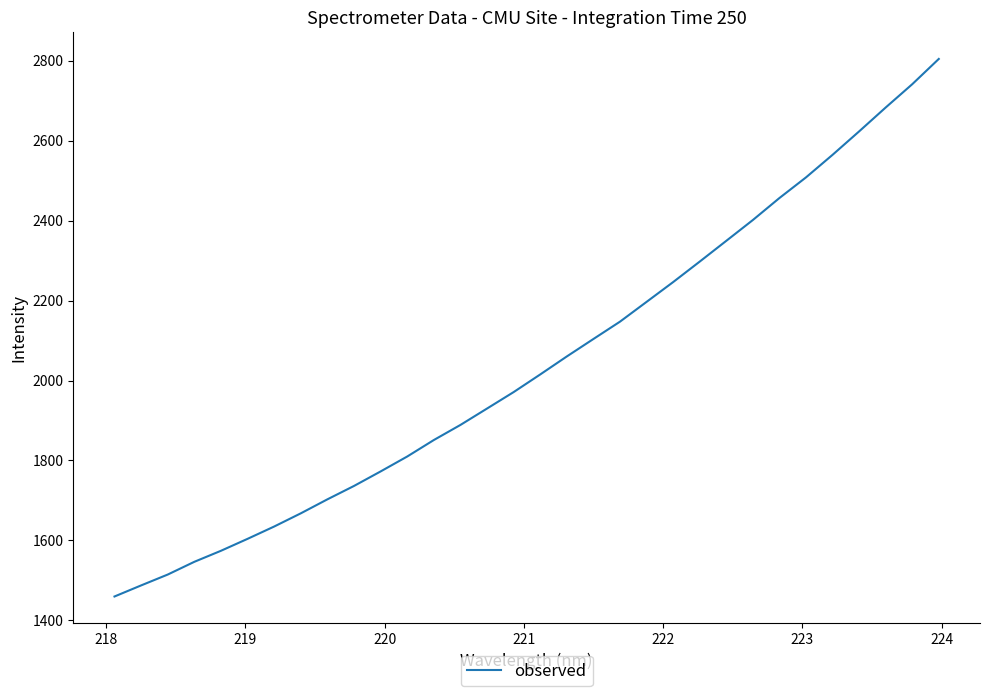

What is the maximum value shown in the chart?

2804.3